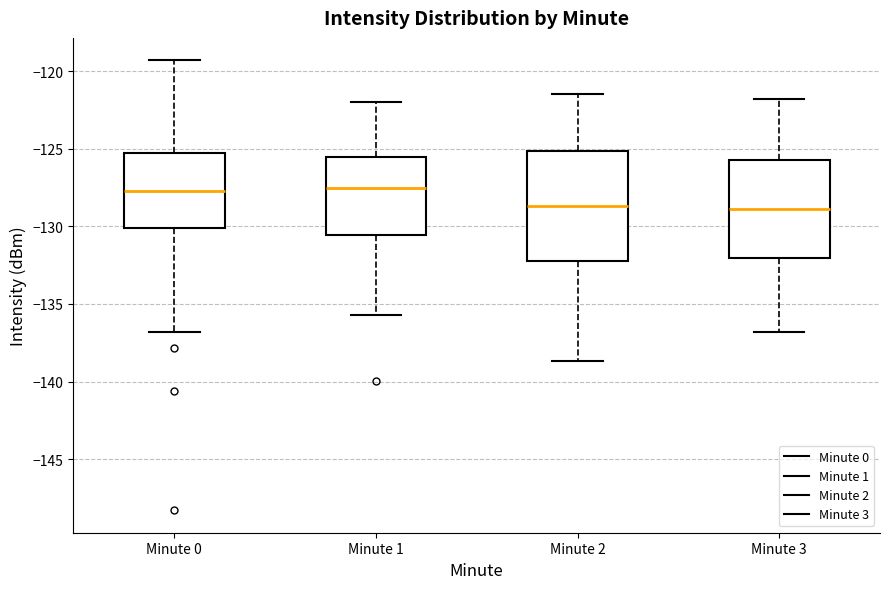

Reading left to right, read every box against the y-axis: the position of its median line, the range the box covers, and the ends of its whiskers. The values are not printed on the chart, so give them approximately, as read against the axis.

Minute 0: median -127.5, box -130.0 to -125.5, whiskers -137.0 to -119.5
Minute 1: median -127.5, box -130.5 to -125.5, whiskers -135.5 to -122.0
Minute 2: median -128.5, box -132.0 to -125.0, whiskers -138.5 to -121.5
Minute 3: median -129.0, box -132.0 to -125.5, whiskers -137.0 to -122.0